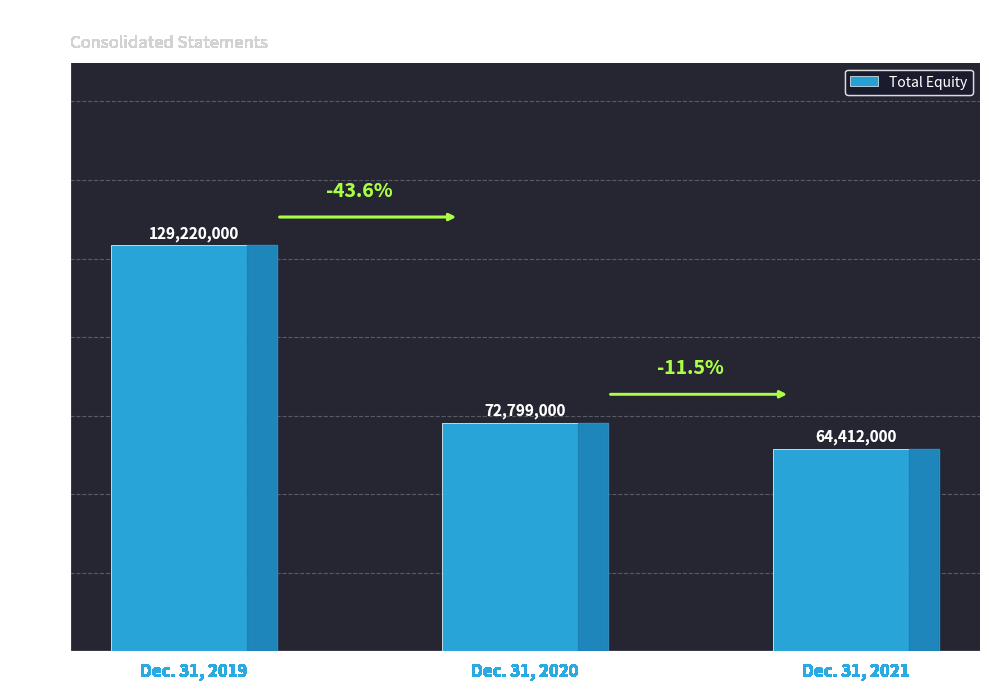

What is the ratio of the value at Dec. 31, 2019 to the value at Dec. 31, 2020?

1.8